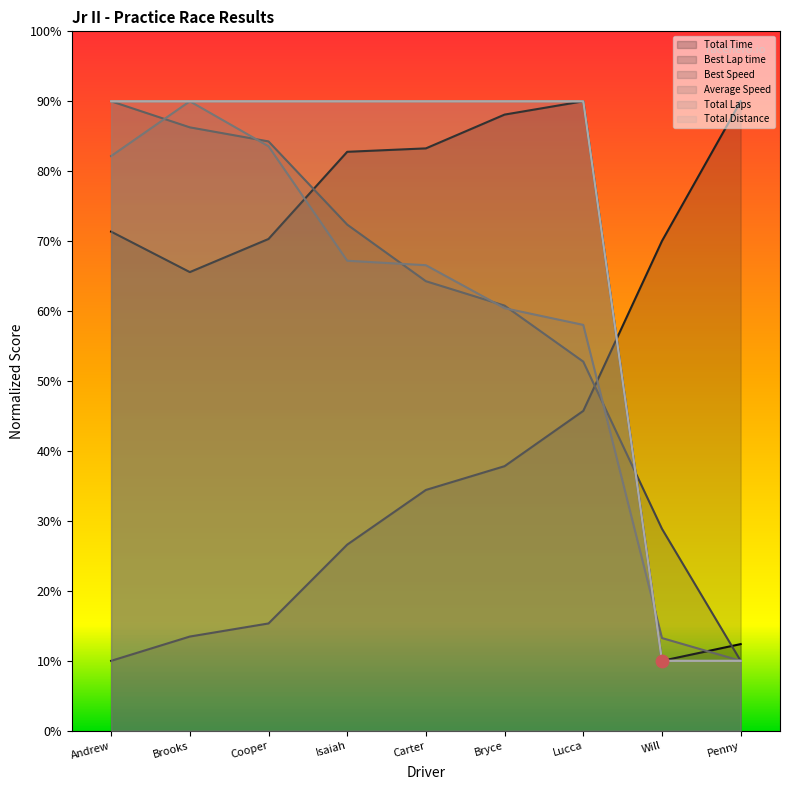

Which series contains the lowest Y value?

Total Time